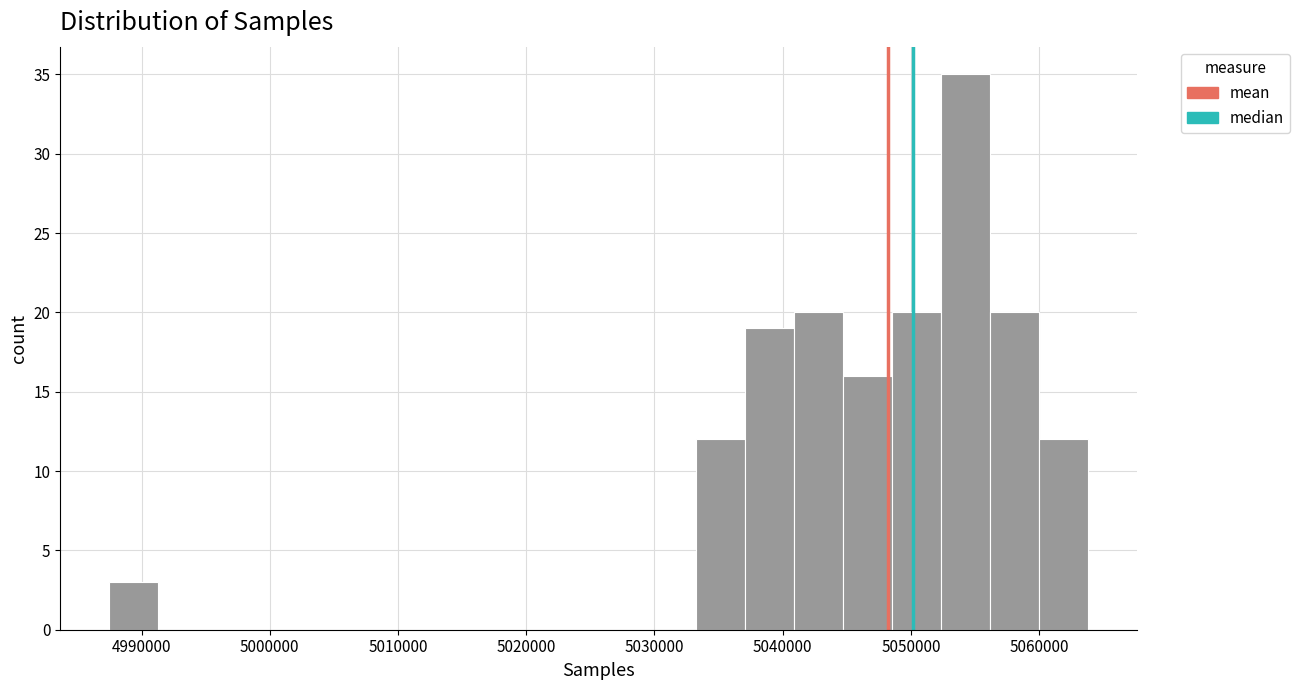

Read against the x-axis, roughly where is the centre of the tallest bar?

5054000